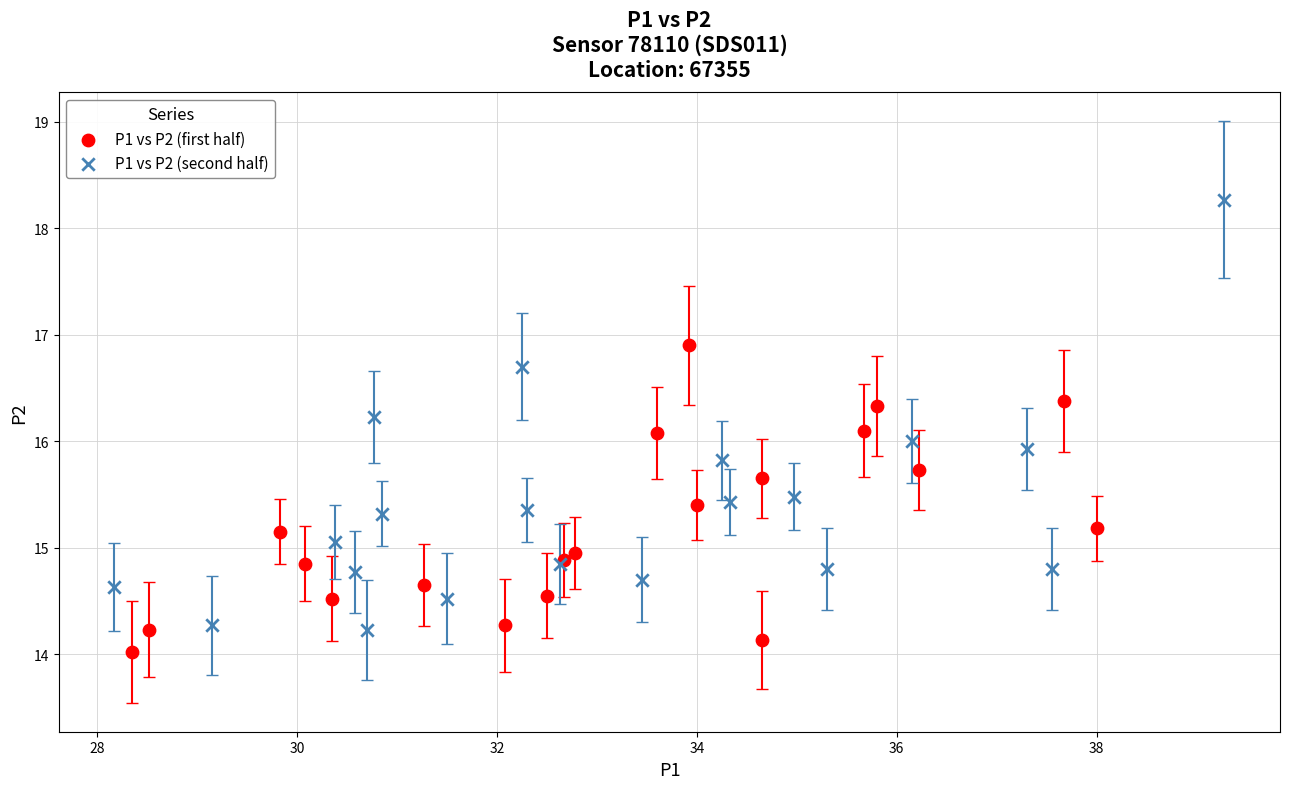

Which series reaches the maximum Y coordinate?

P1 vs P2 (second half)